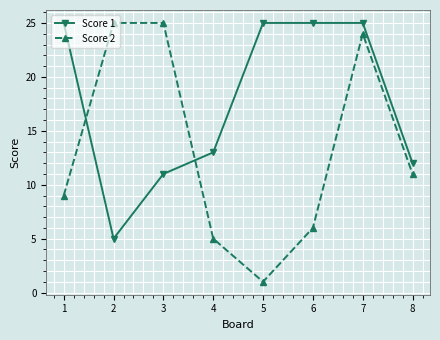

Which series ends up on top after the final intersection of Score 2 and Score 1?

Score 1